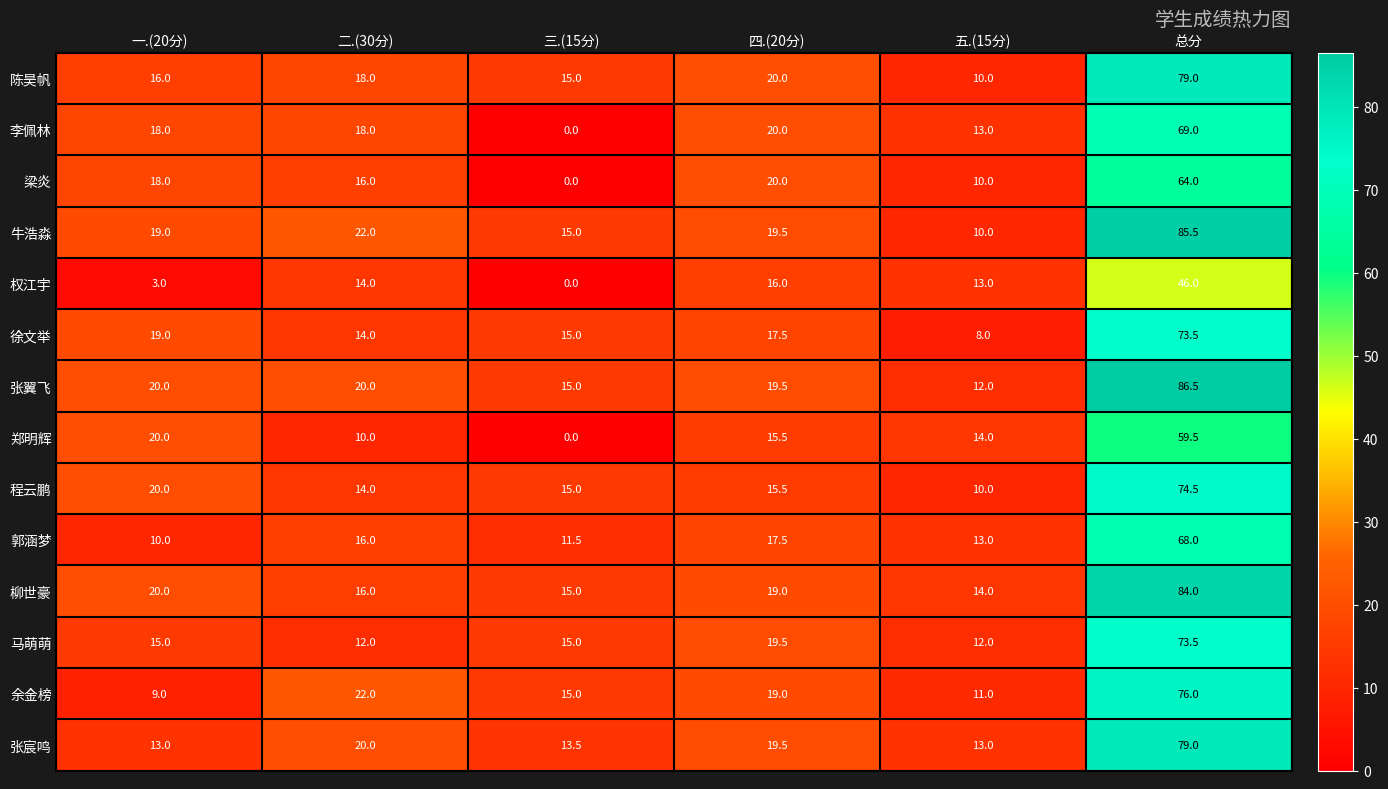

How many values in the 郭涵梦 series are below 16?

3